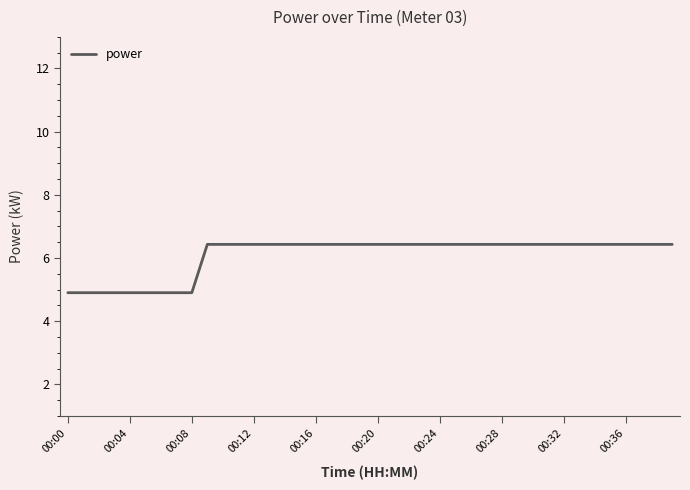

What is the minimum value shown in the chart?

4.9